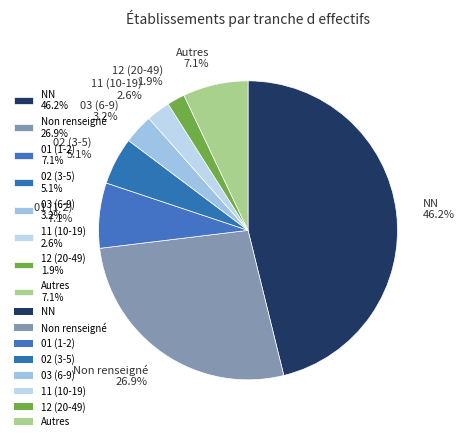

Is there a majority slice in this chart?

No